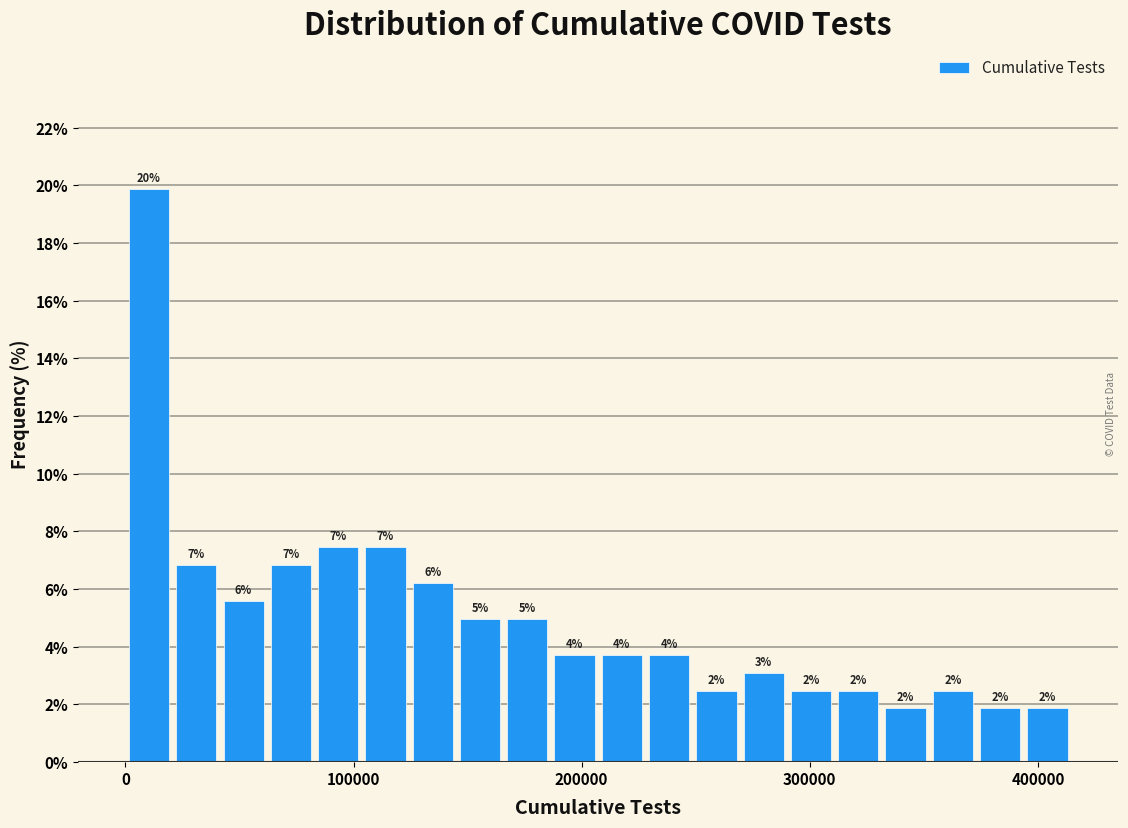

Read against the x-axis, roughly where is the centre of the tallest bar?

10000